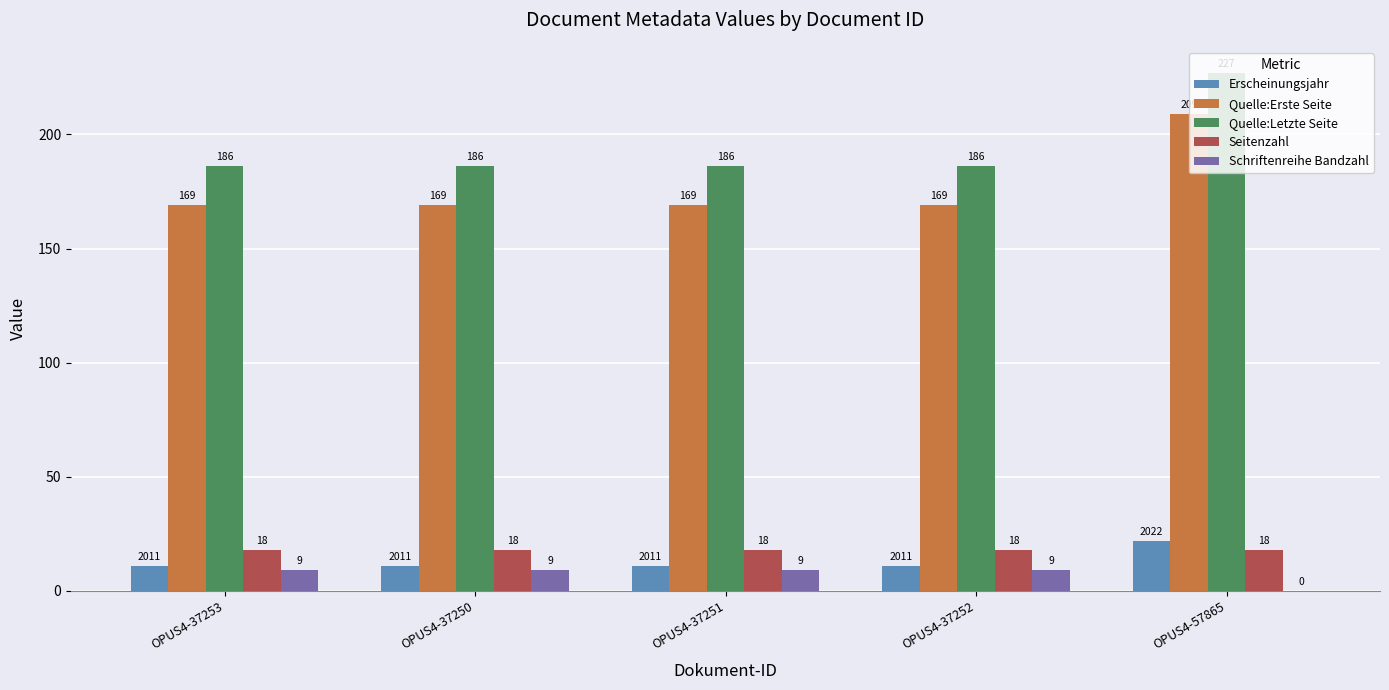

Which category has the highest value in the Erscheinungsjahr series?

OPUS4-57865